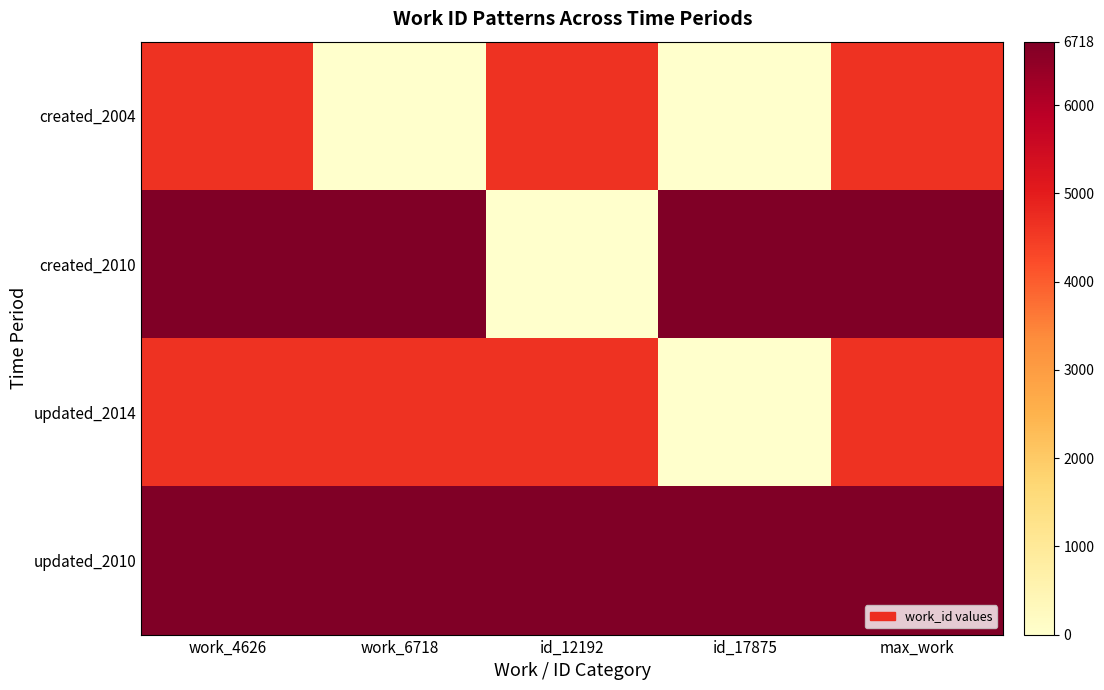

Reading left to right, transcribe all the data shown in this chart.

created_2004: work_4626=4626	work_6718=0	id_12192=4626	id_17875=0	max_work=4626
created_2010: work_4626=6718	work_6718=6718	id_12192=0	id_17875=6718	max_work=6718
updated_2014: work_4626=4626	work_6718=4626	id_12192=4626	id_17875=0	max_work=4626
updated_2010: work_4626=6718	work_6718=6718	id_12192=6718	id_17875=6718	max_work=6718